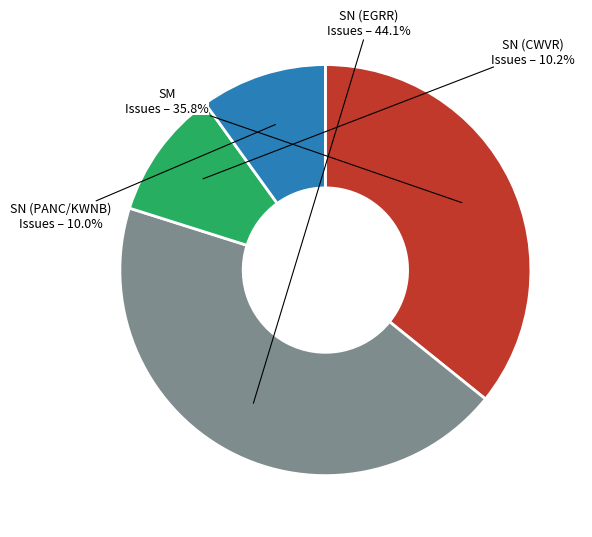

How much of the chart is everything except SM?

64.2%